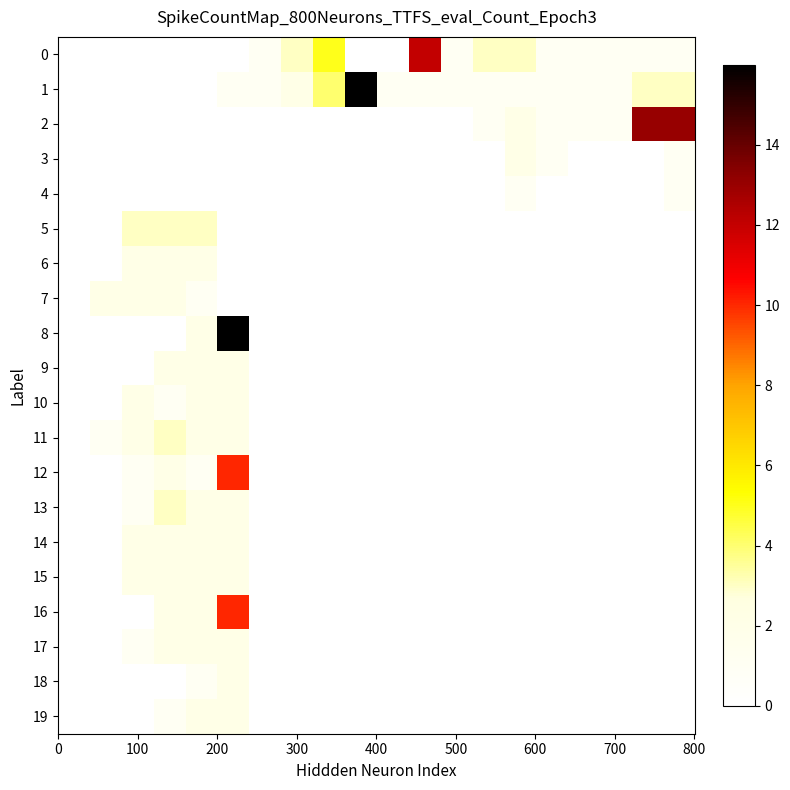

Rank the series by their maximum value, from highest to lowest.

row1, row8, row2, row0, row12, row16, row5, row11, row13, row3, row6, row7, row9, row10, row14, row15, row17, row18, row19, row4